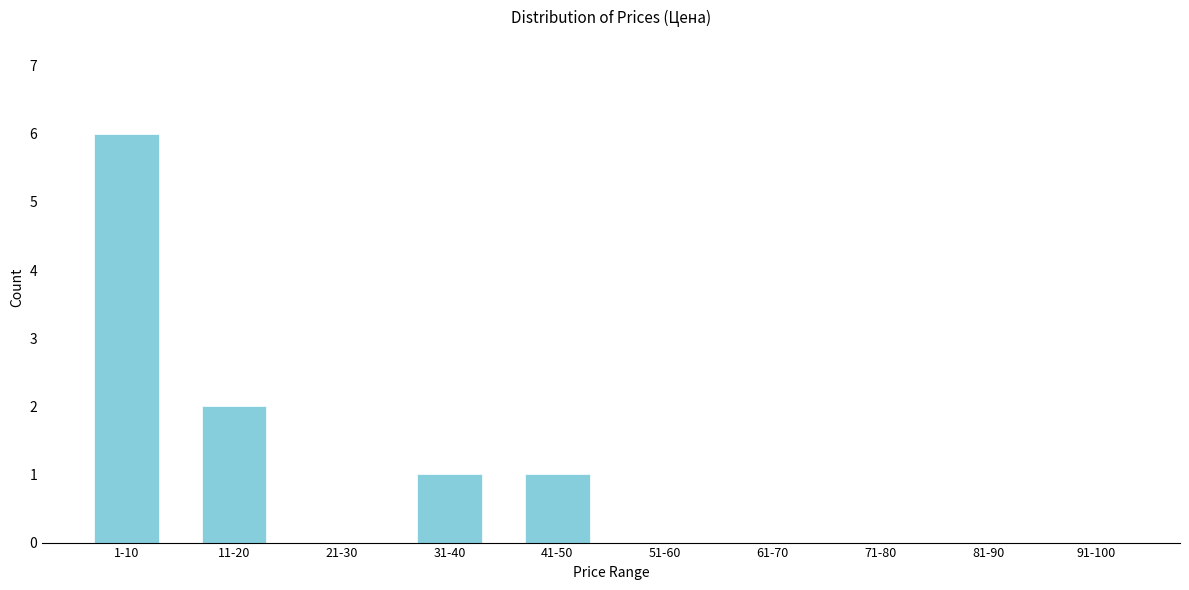

Reading left to right, extract all data points from this chart.

1-10=6	11-20=2	21-30=0	31-40=1	41-50=1	51-60=0	61-70=0	71-80=0	81-90=0	91-100=0